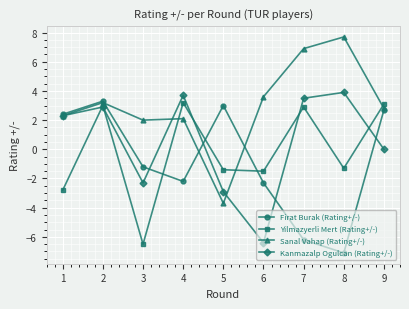

At 8, list the series in order from smallest to largest.

Firat Burak (Rating+/-), Yilmazyerli Mert (Rating+/-), Kanmazalp Ogulcan (Rating+/-), Sanal Vahap (Rating+/-)